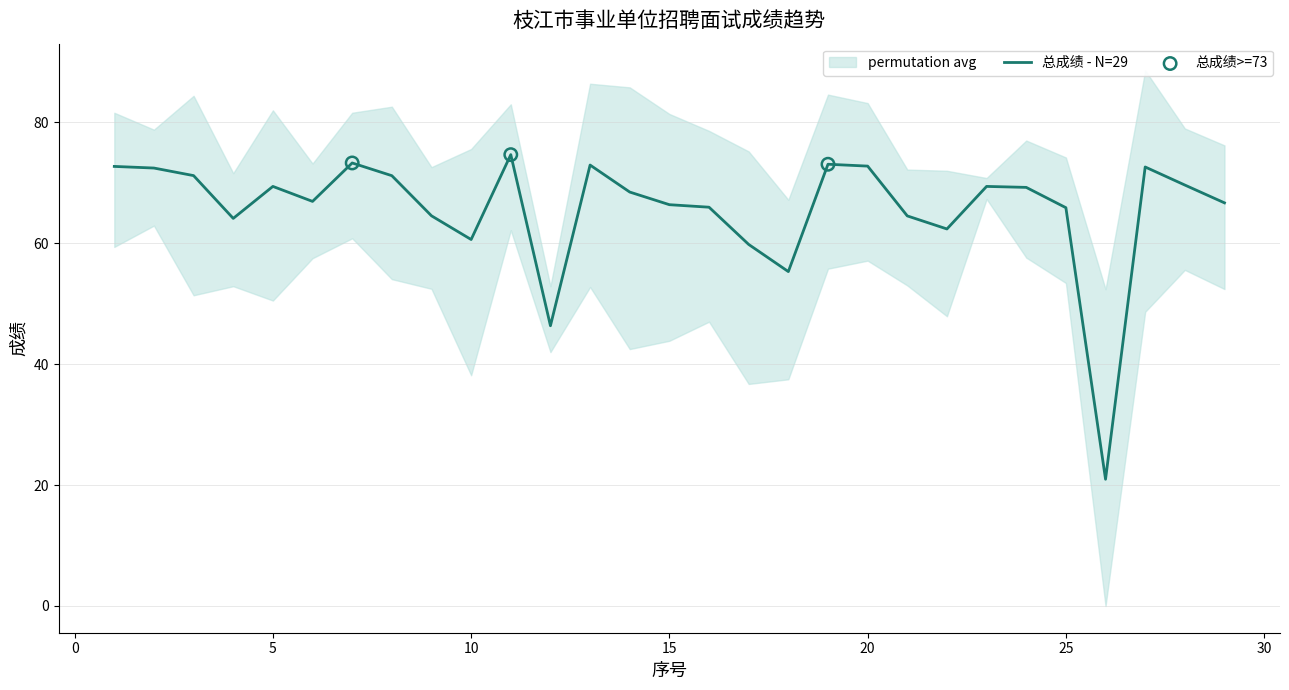

What is the minimum value for 总成绩 - N=29?

21.0